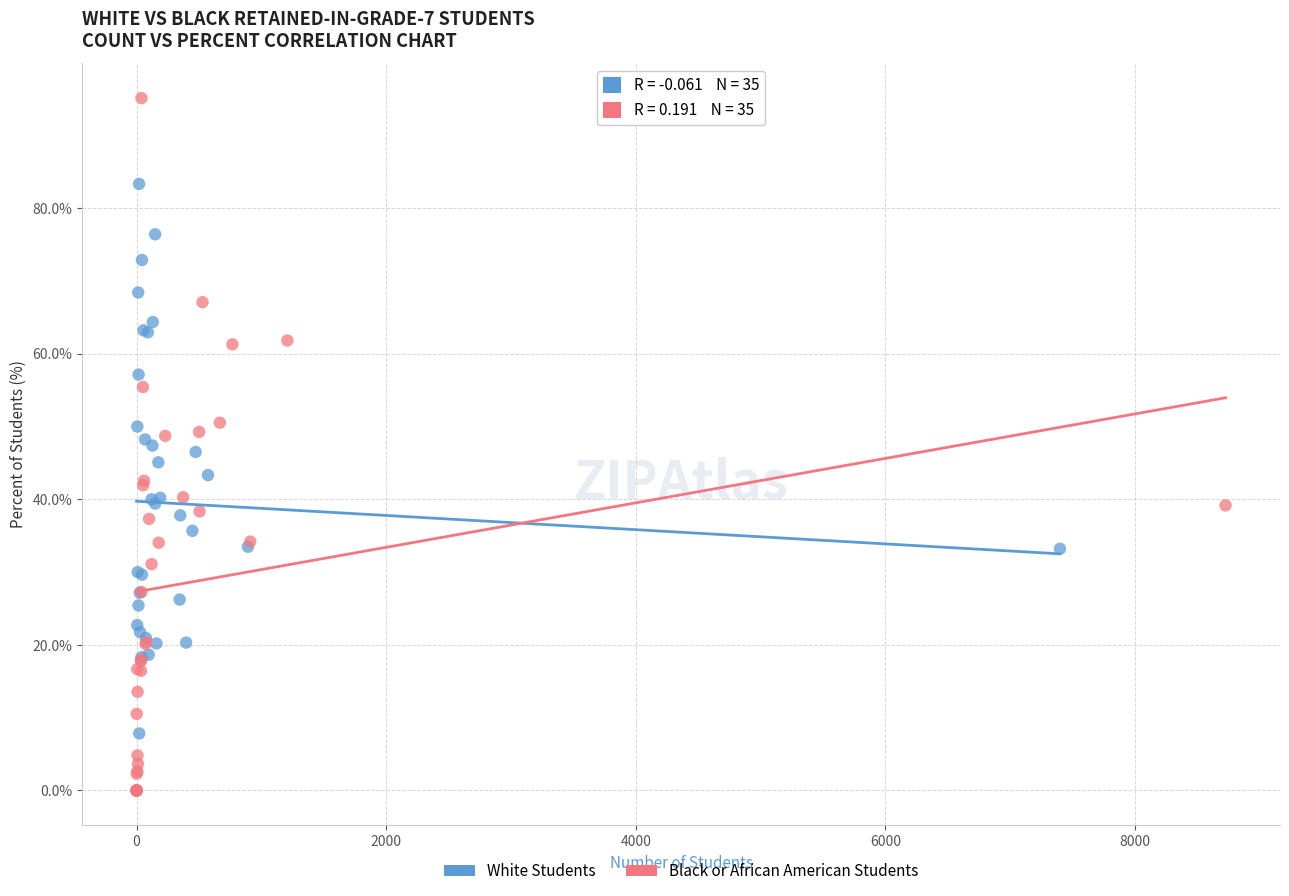

Which series has the largest Y range (max minus min)?

Black or African American Students